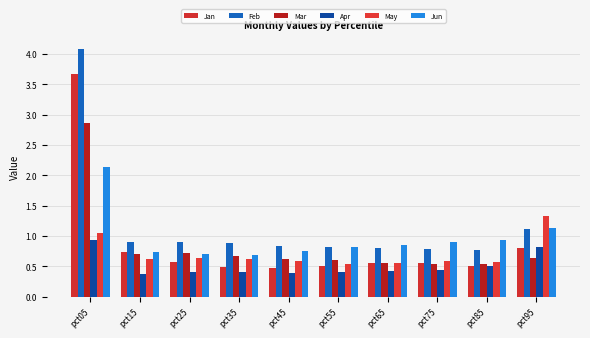

Is the value of Mar at pct05 greater than the value of Feb at pct75?

Yes